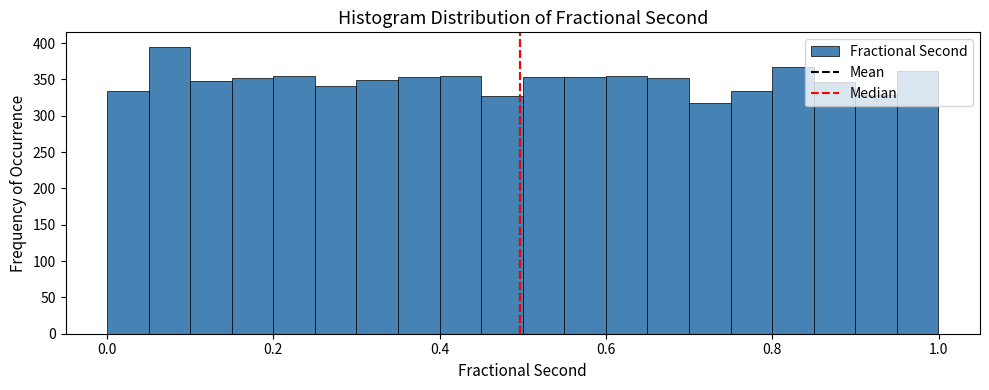

Read against the x-axis, roughly where is the centre of the tallest bar?

0.08